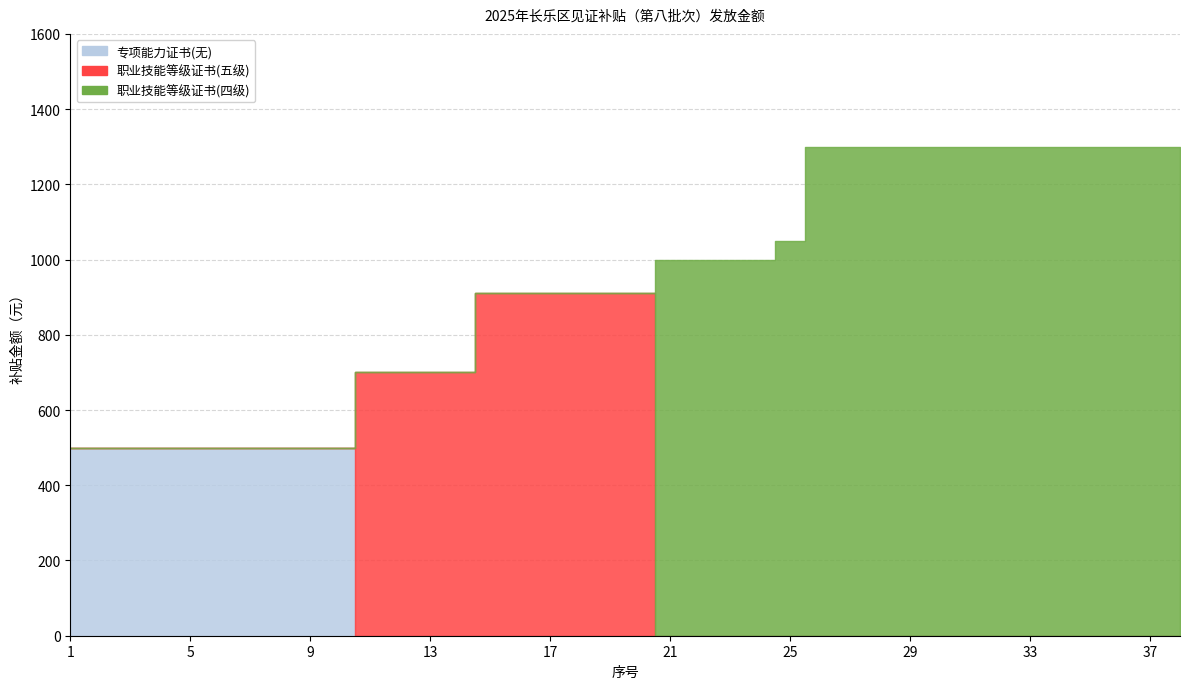

How many lines are shown in the chart?

3